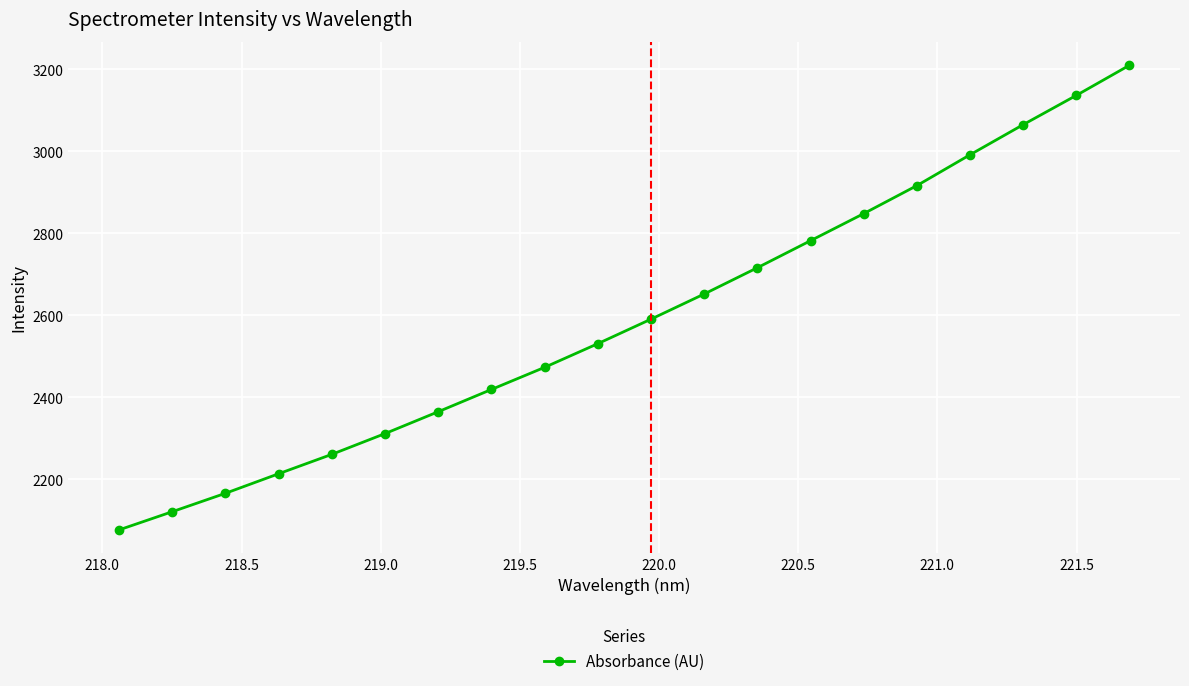

What is the greatest value displayed?

3210.1